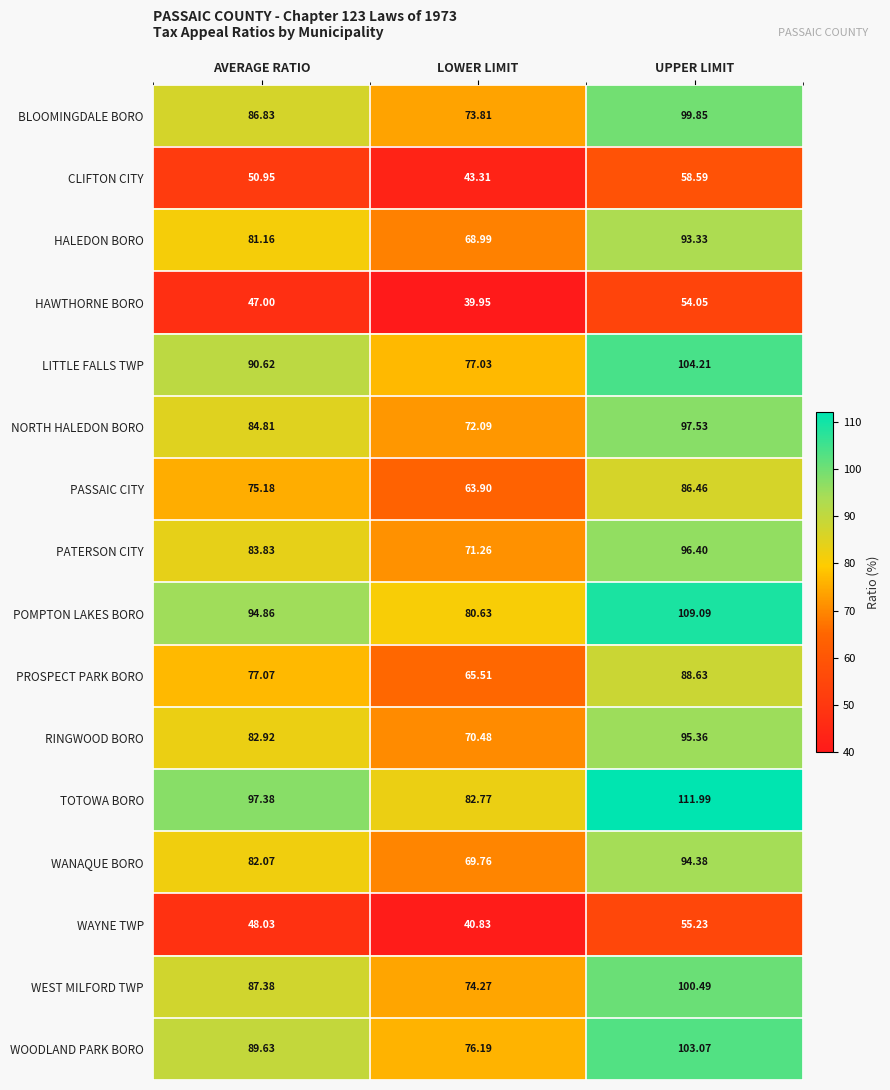

Between LOWER LIMIT and UPPER LIMIT, which series saw the biggest shift?

TOTOWA BORO